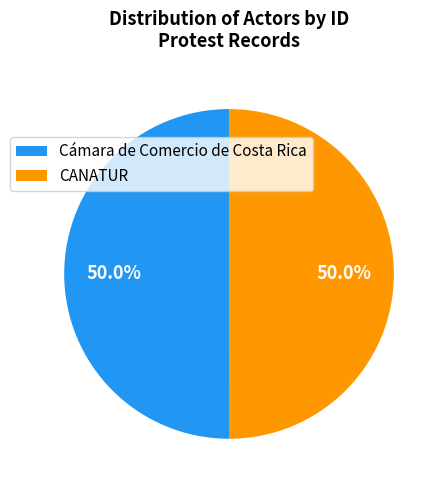

What portion of the pie excludes Cámara de Comercio de Costa Rica?

50.0%